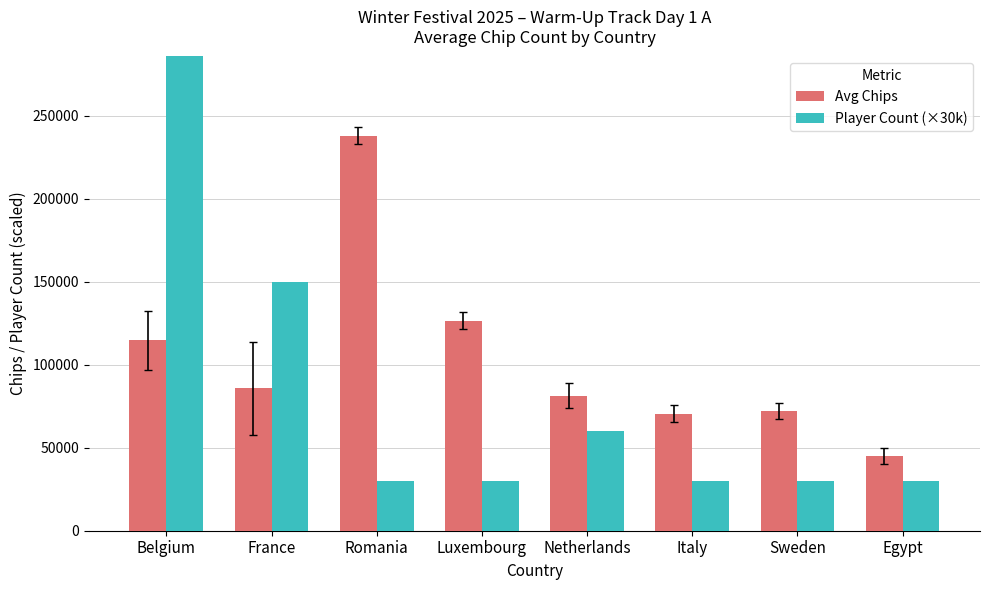

Reading left to right, list all the values displayed in this chart.

Avg Chips: 114656.2	85700.0	238000.0	126500.0	81250.0	70500.0	72000.0	45000.0
Player Count (×30k): 480000.0	150000.0	30000.0	30000.0	60000.0	30000.0	30000.0	30000.0